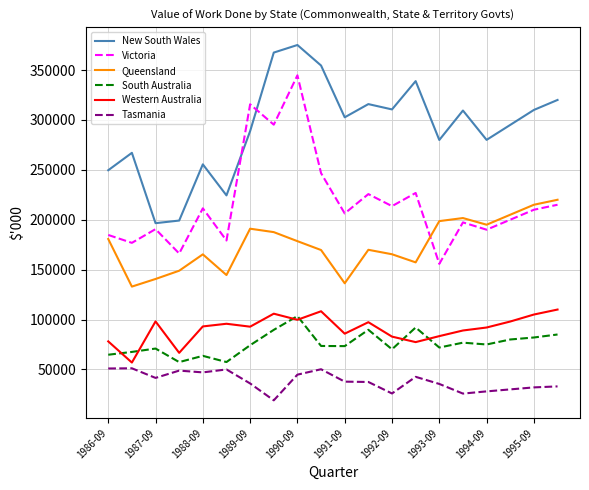

True or false: Western Australia and Queensland cross at least once.

False